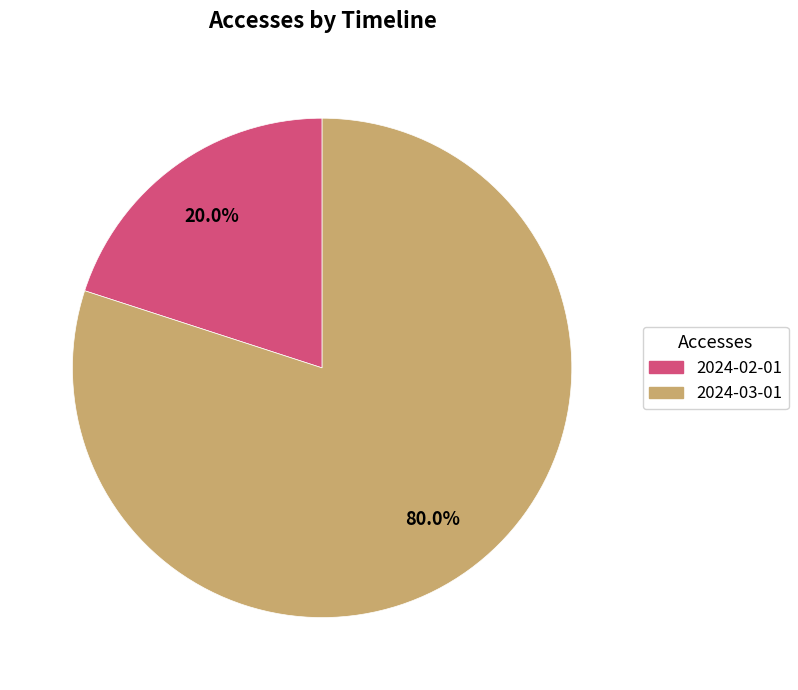

Which category has the smallest portion of the pie?

2024-02-01